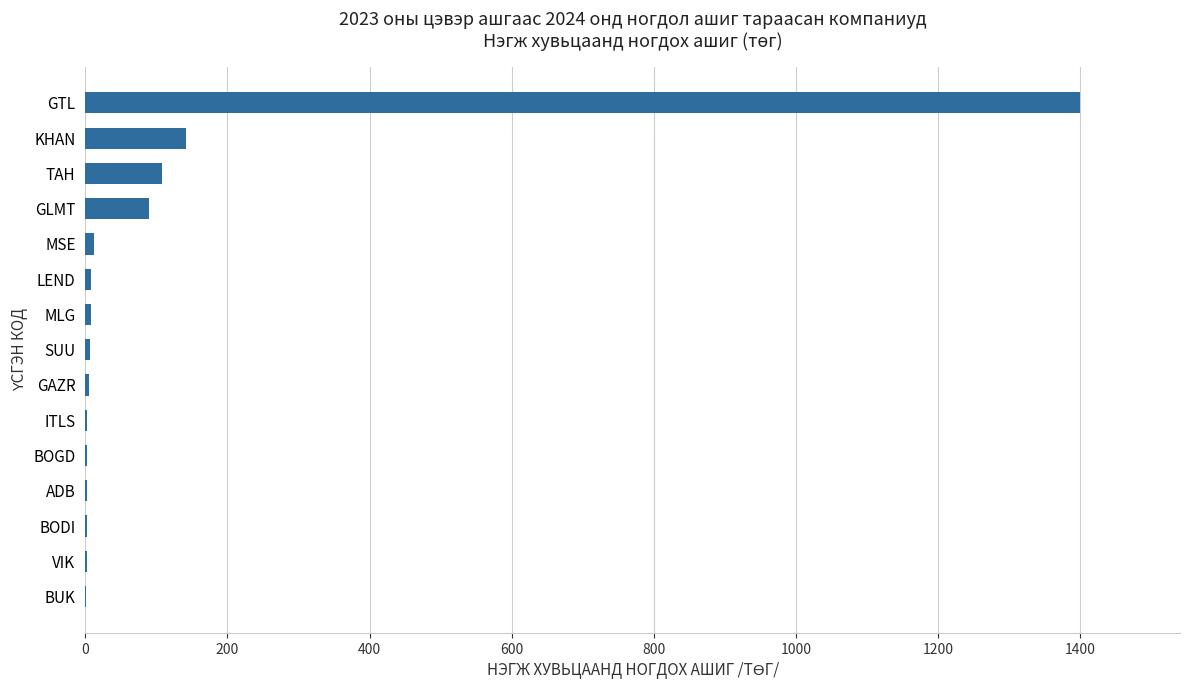

The value at TAH is 108.0. True or false?

True